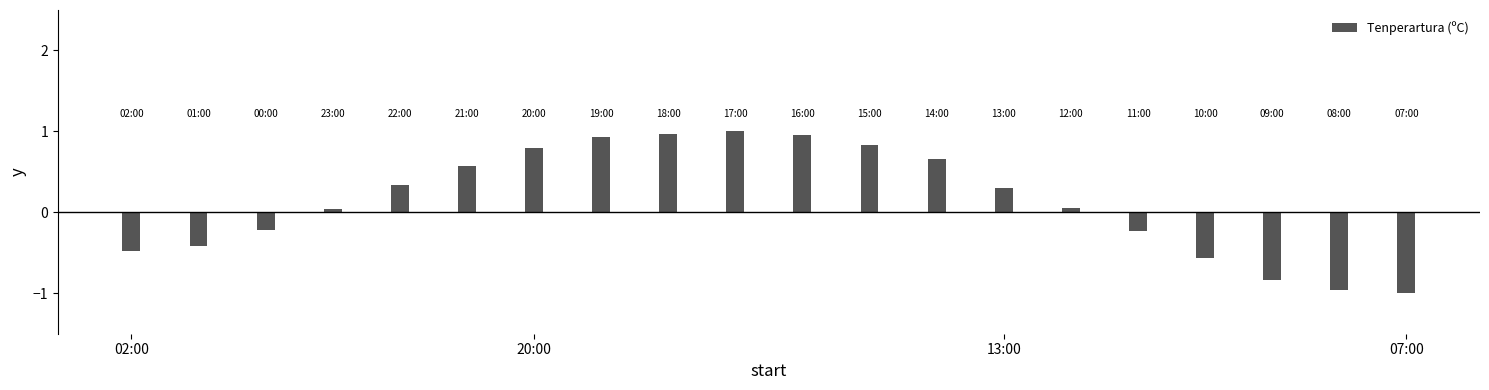

What is the difference between the maximum and second lowest values?

2.0